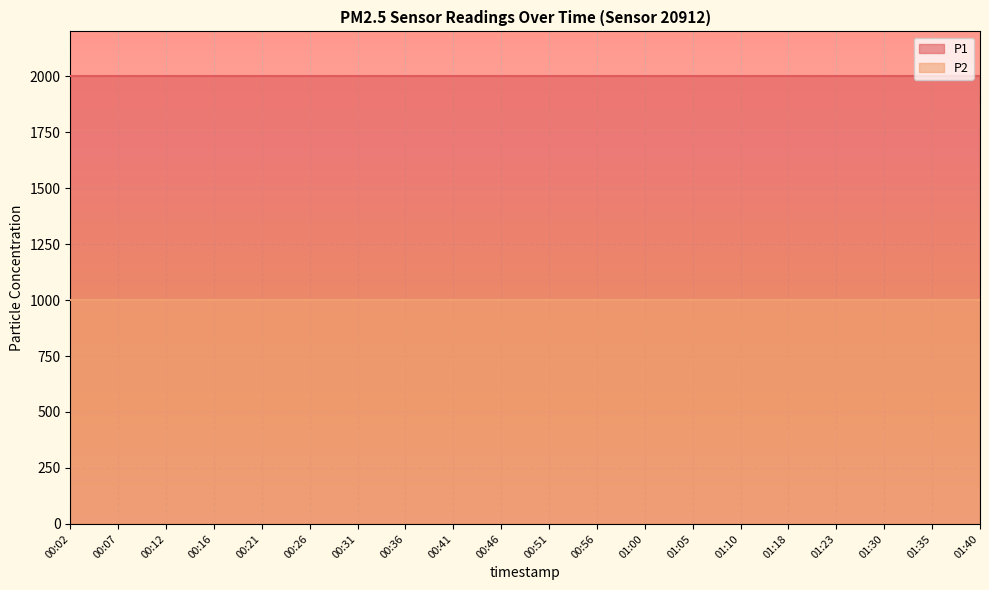

True or false: P1 has a value of 2972.6 at 01:00.

False